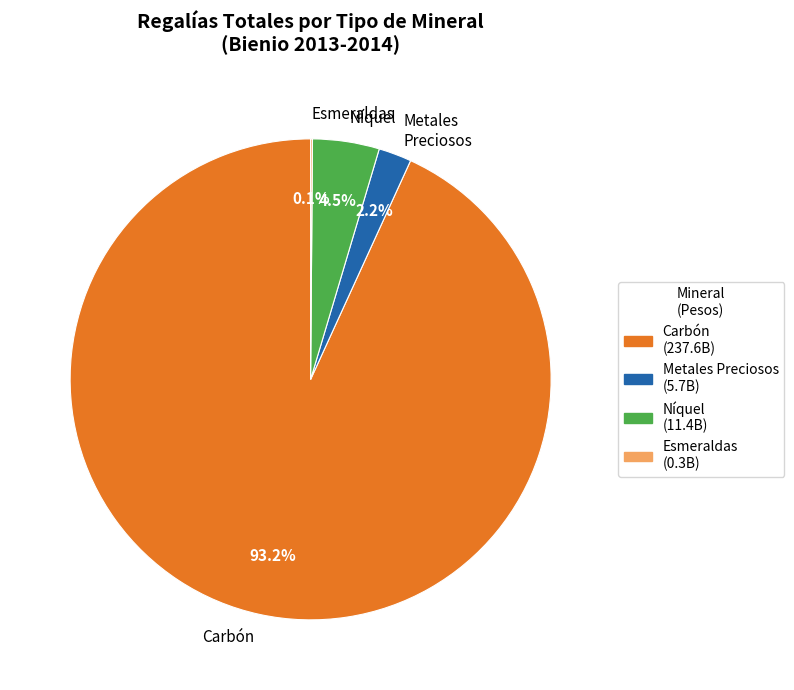

What portion of the pie excludes Carbón?

6.8%